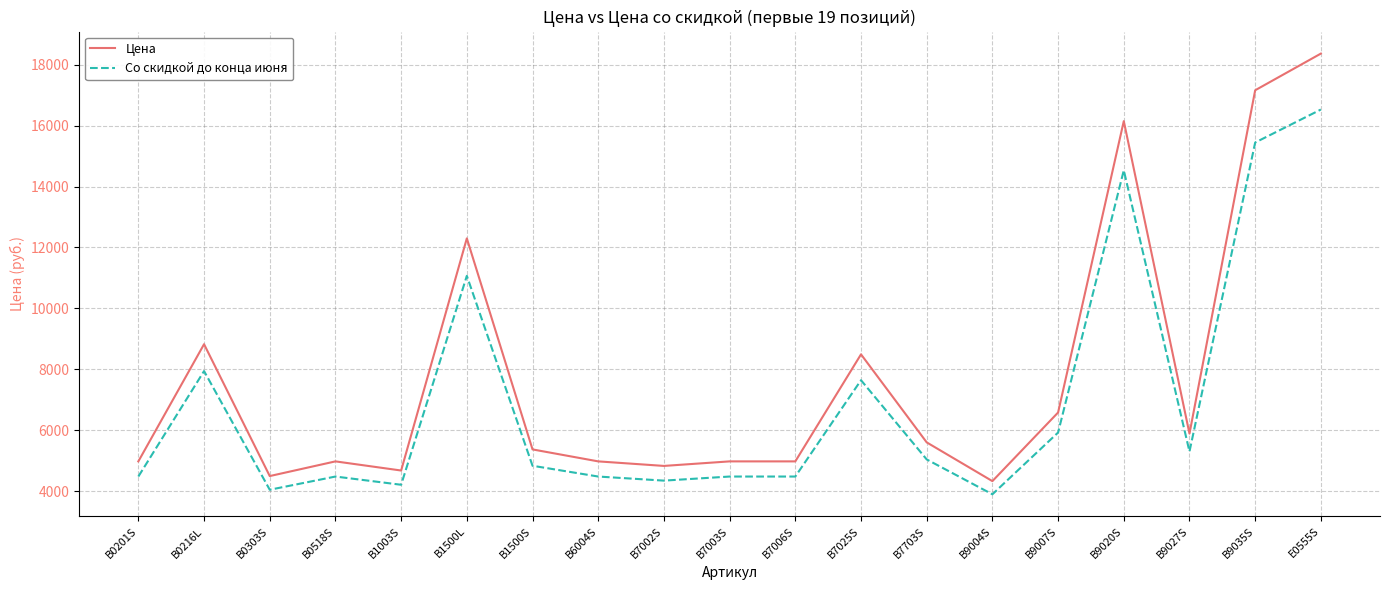

Which series has the widest spread of values?

Цена